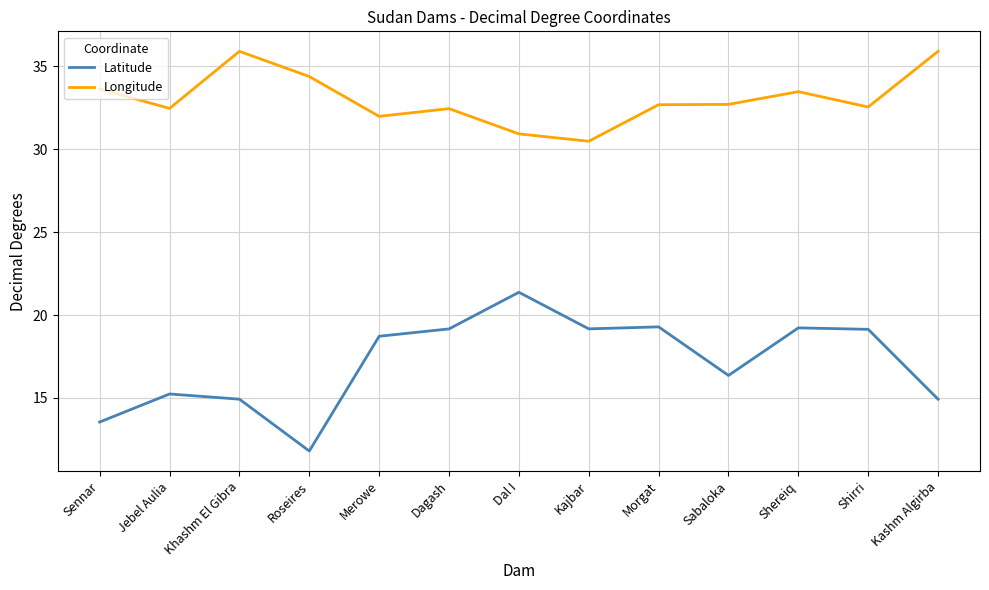

What is the difference between the Latitude values at Shereiq and Roseires?

7.4